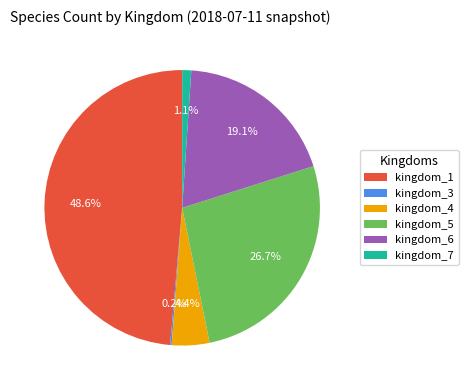

How much of the chart is everything except kingdom_1?

51.4%